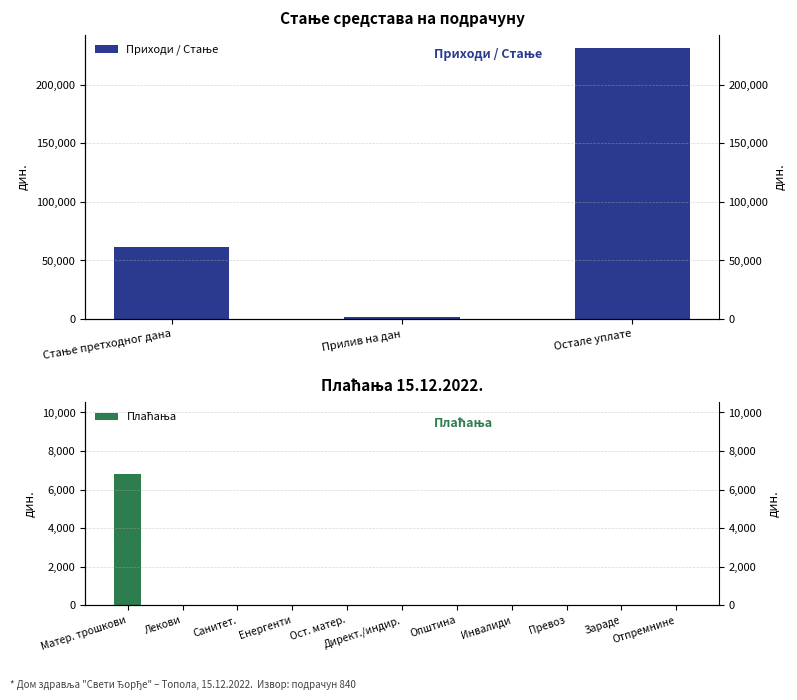

What is the difference between the values at Прилив на дан and Остале уплате?

228980.0